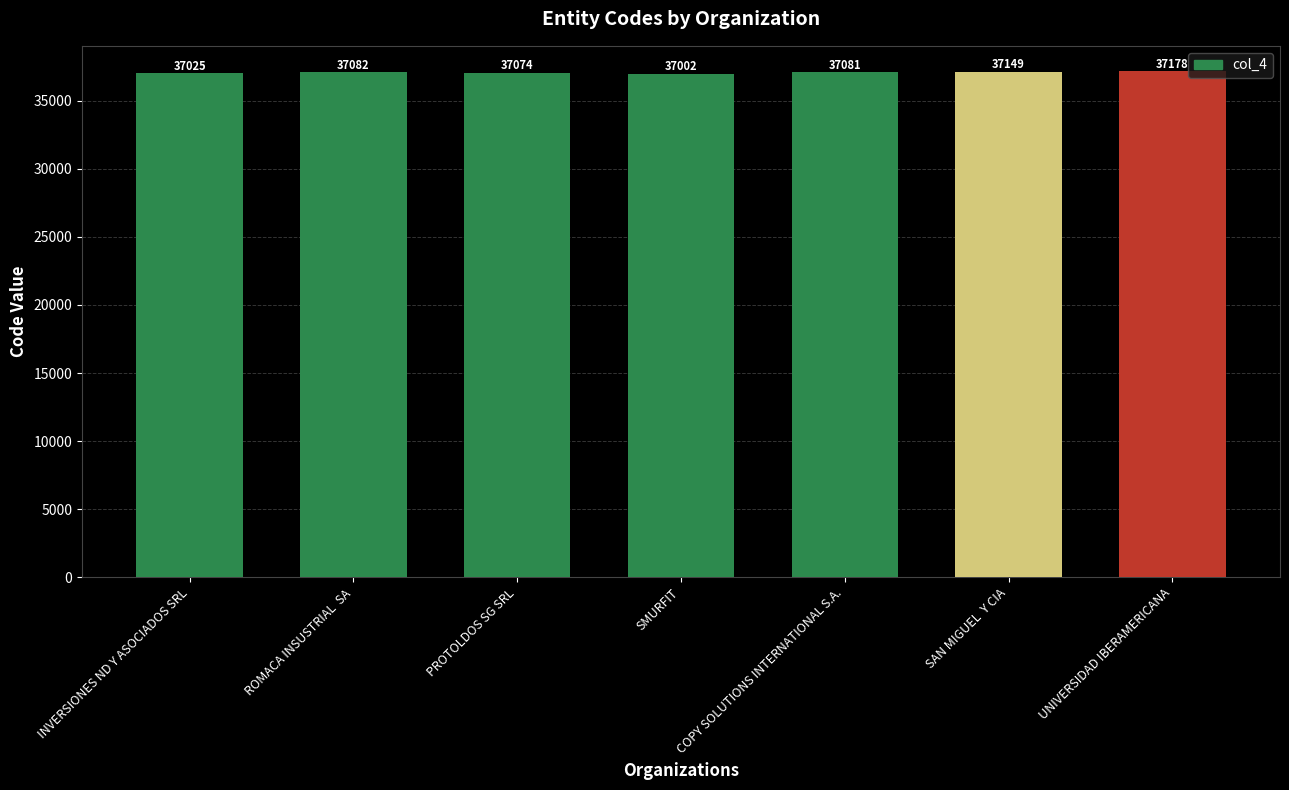

Reading left to right, what are all the values shown in this chart?

37025	37082	37074	37002	37081	37149	37178